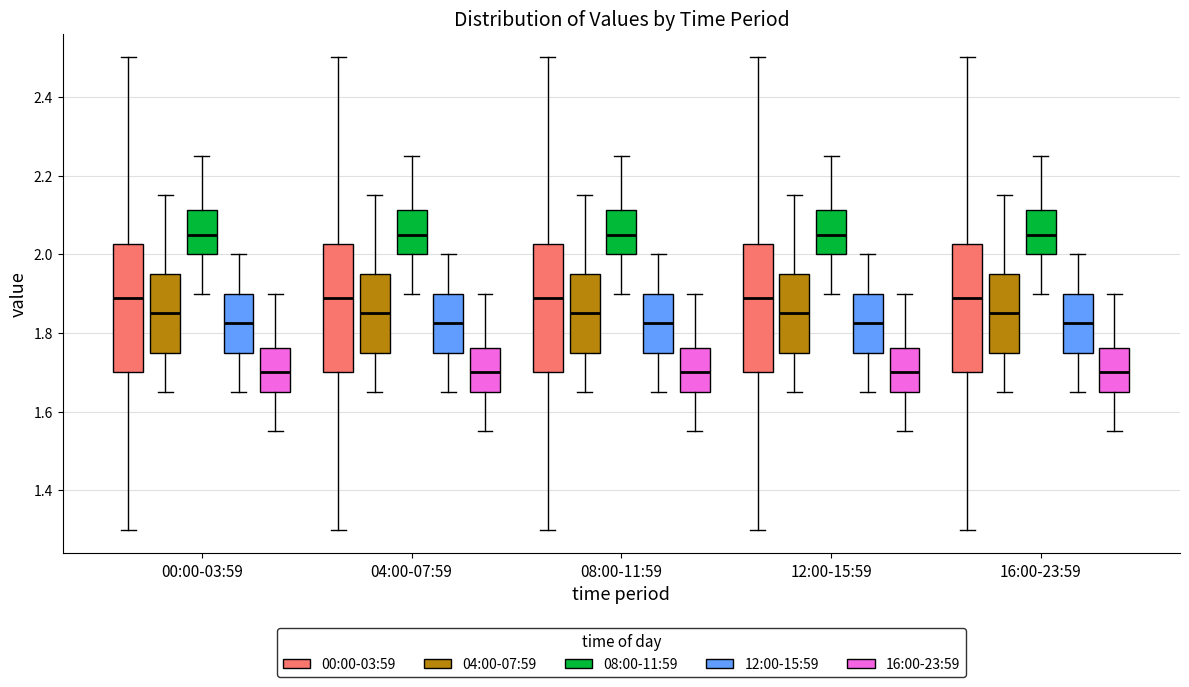

Where does the median line of the box for 16:00-23:59 (00:00-03:59) sit on the y-axis? The values are not printed on the chart, so give them approximately, as read against the axis.

1.90